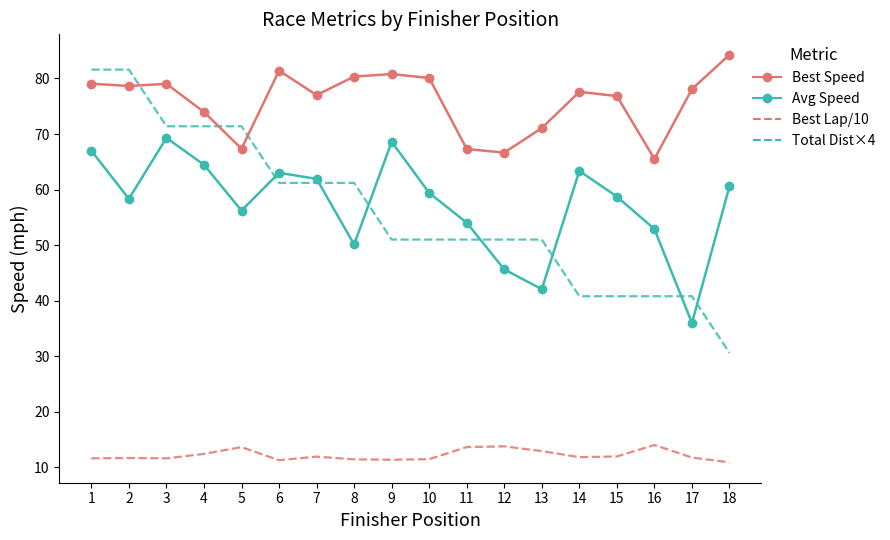

At which category does Average Speed reach its first local valley?

2